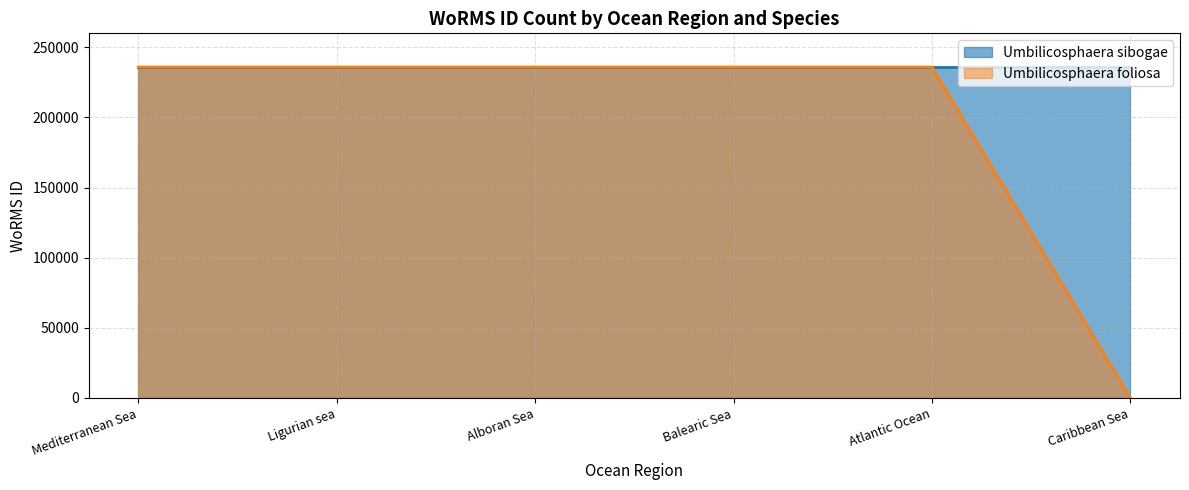

What is the value of the 4th point from the left?

235986